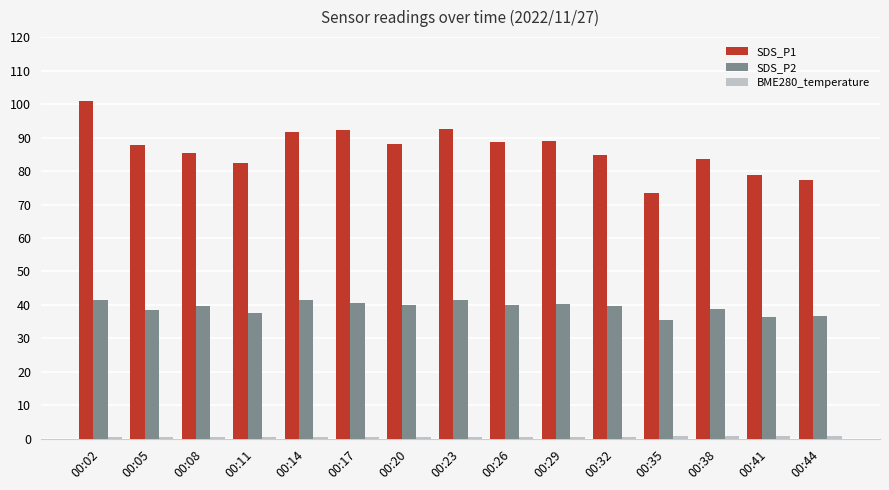

What is the difference between the highest and lowest values at 00:44?

76.5